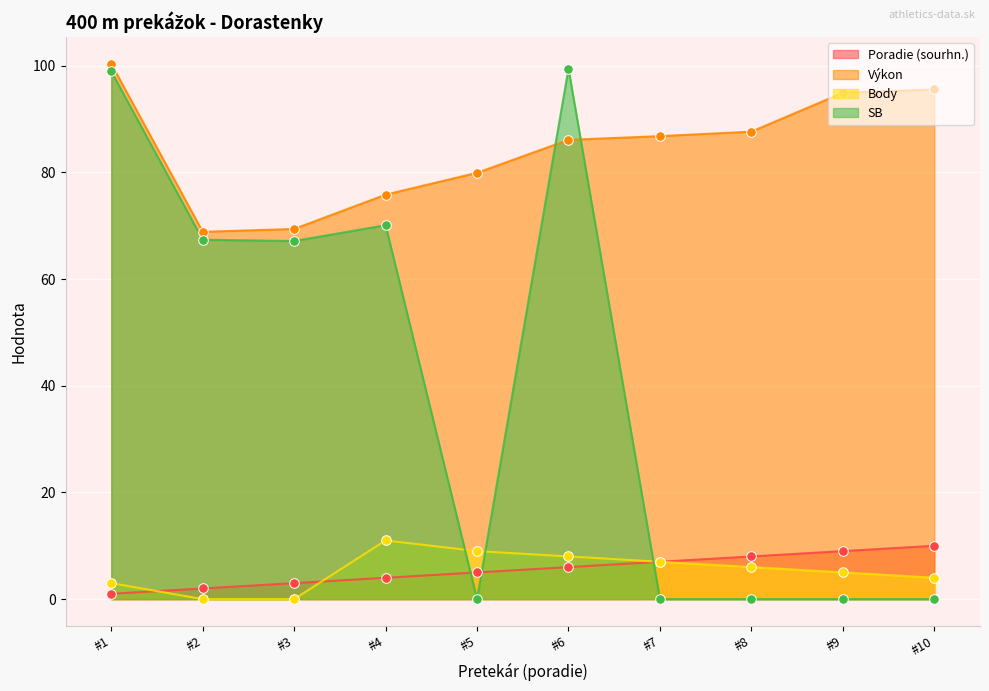

Is the value of Výkon at #3 greater than the value of Body at #8?

Yes